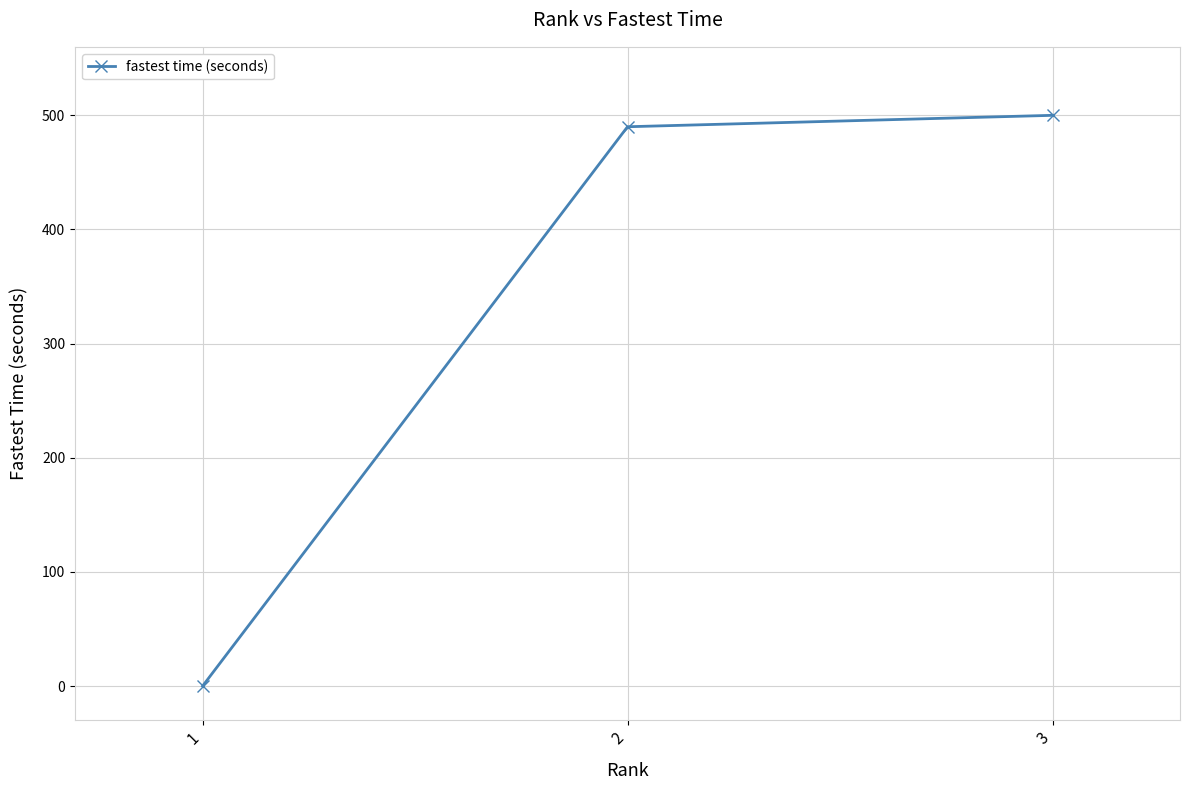

Does the chart have visible grid lines?

Yes